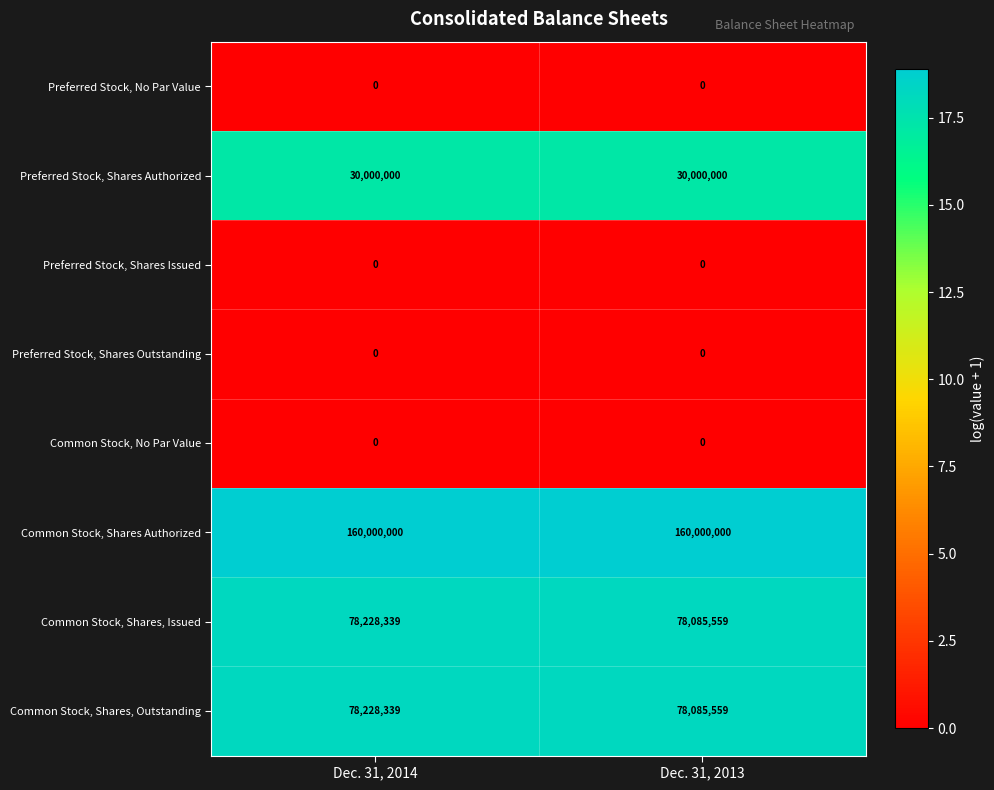

How many distinct data groups are displayed?

8